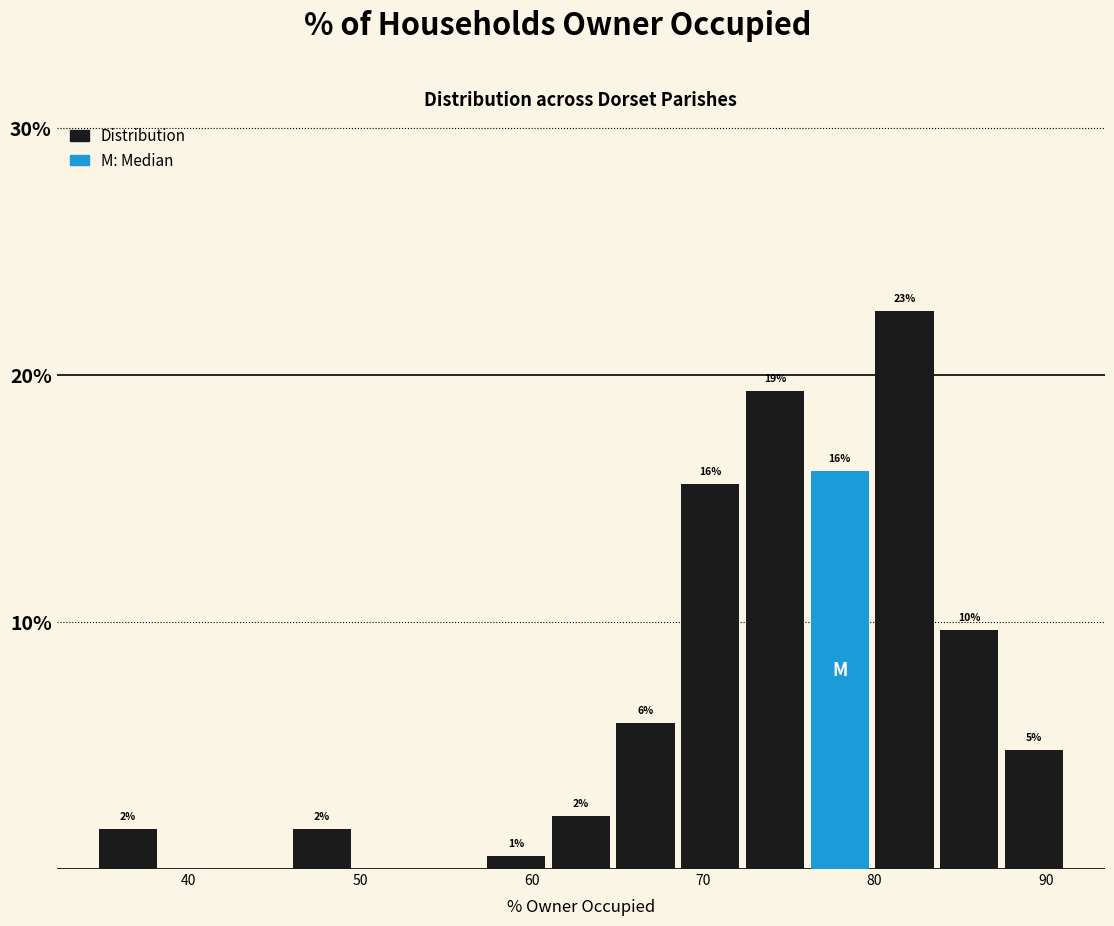

Read against the x-axis, roughly where is the centre of the tallest bar?

82